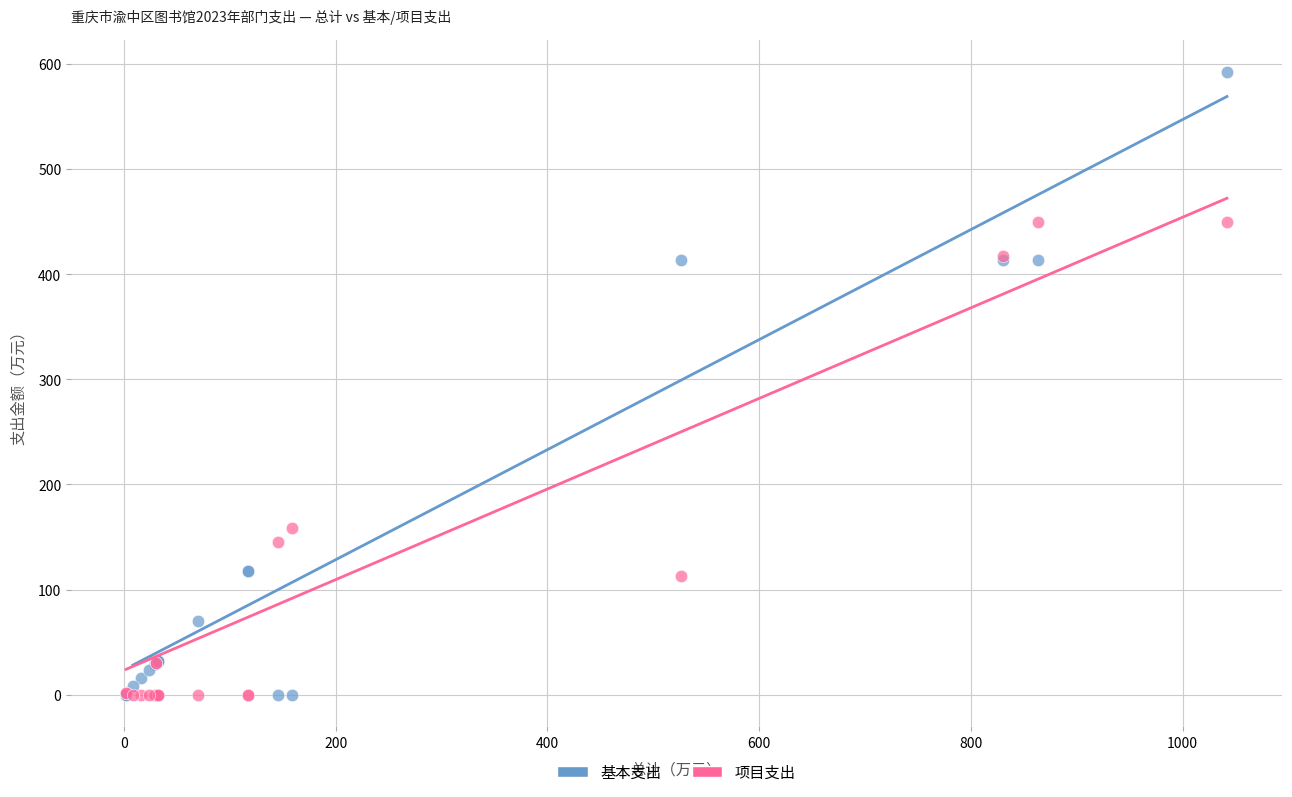

In the 项目支出 series, what Y value is closest to 224?

159.0